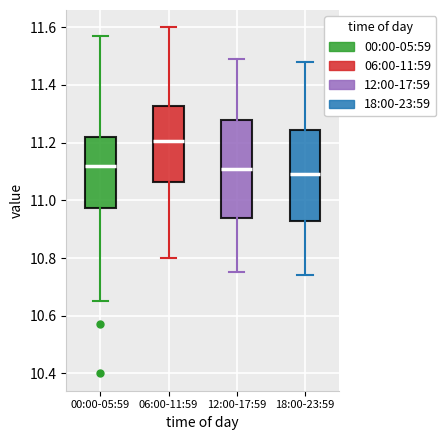

Where does the lower whisker of the box for 06:00-11:59 end on the y-axis? The values are not printed on the chart, so give them approximately, as read against the axis.

10.80